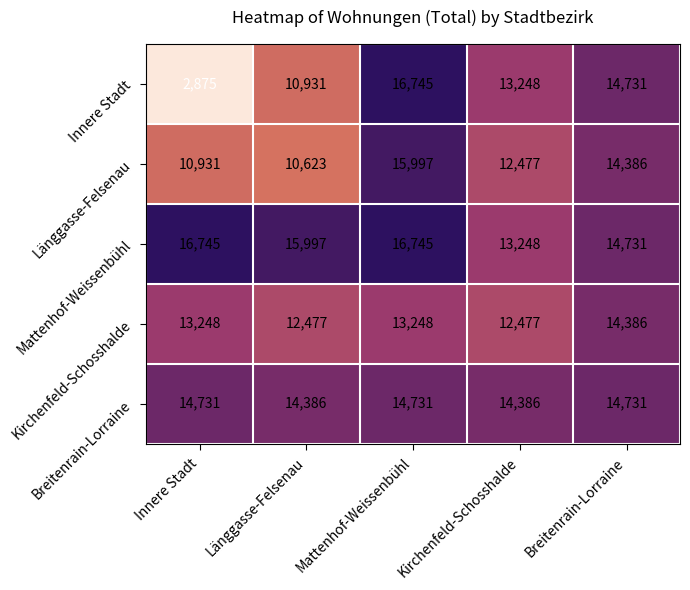

Which series changed the most between Länggasse-Felsenau and Mattenhof-Weissenbühl?

Innere Stadt